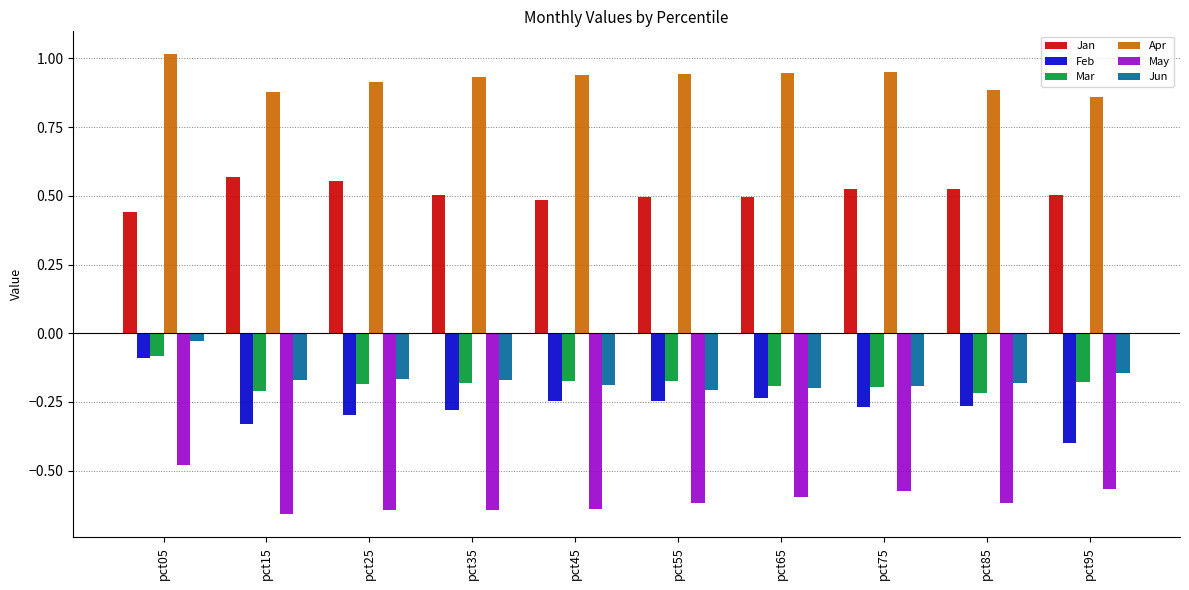

What is the sum of the Mar values at pct95 and pct85?

-0.4